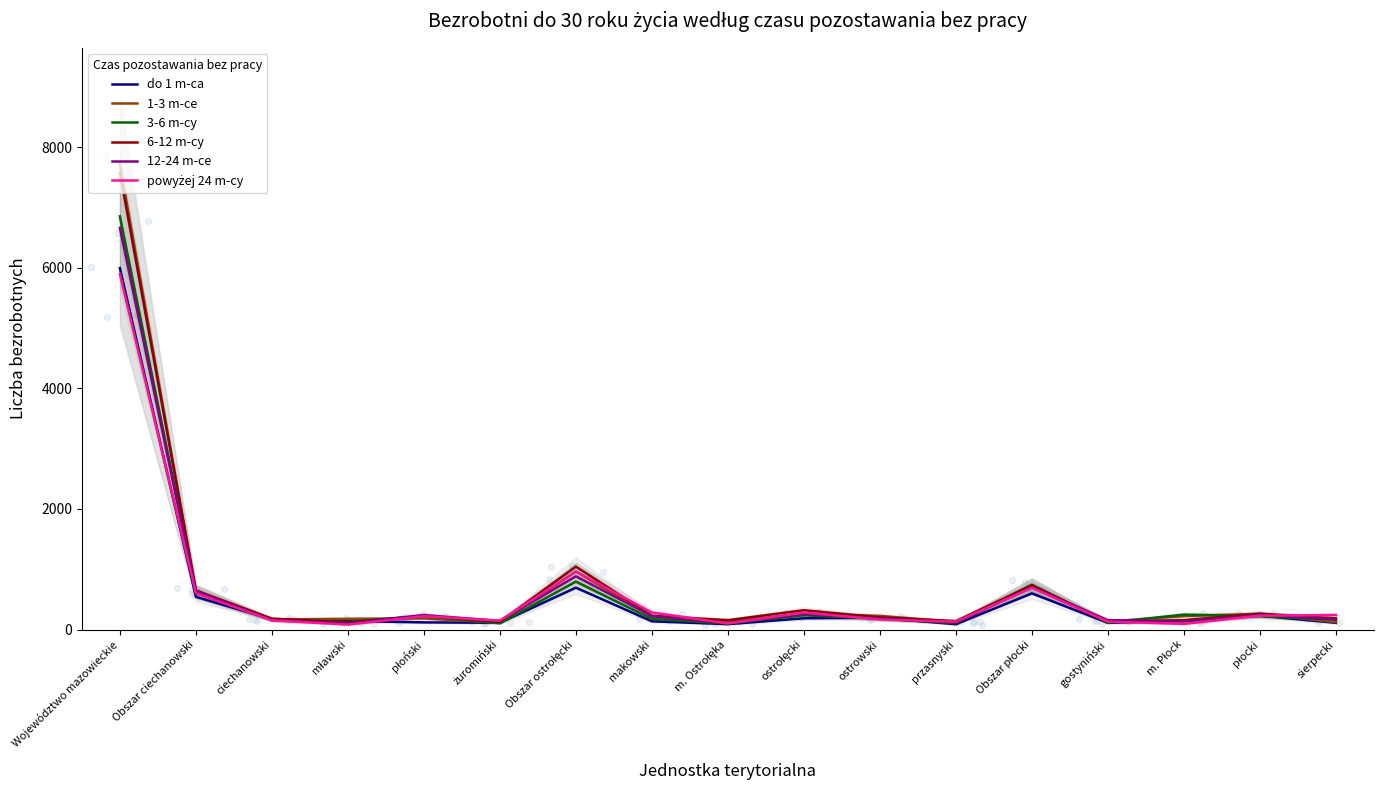

What is the total value across all series at przasnyski?

702